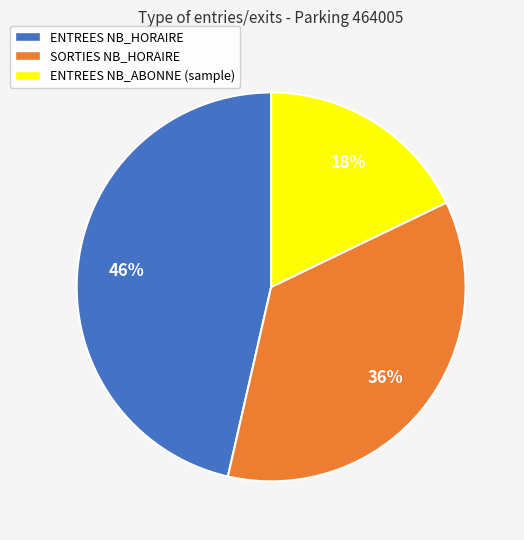

Combined, do ENTREES NB_HORAIRE and SORTIES NB_HORAIRE account for over 50%?

Yes